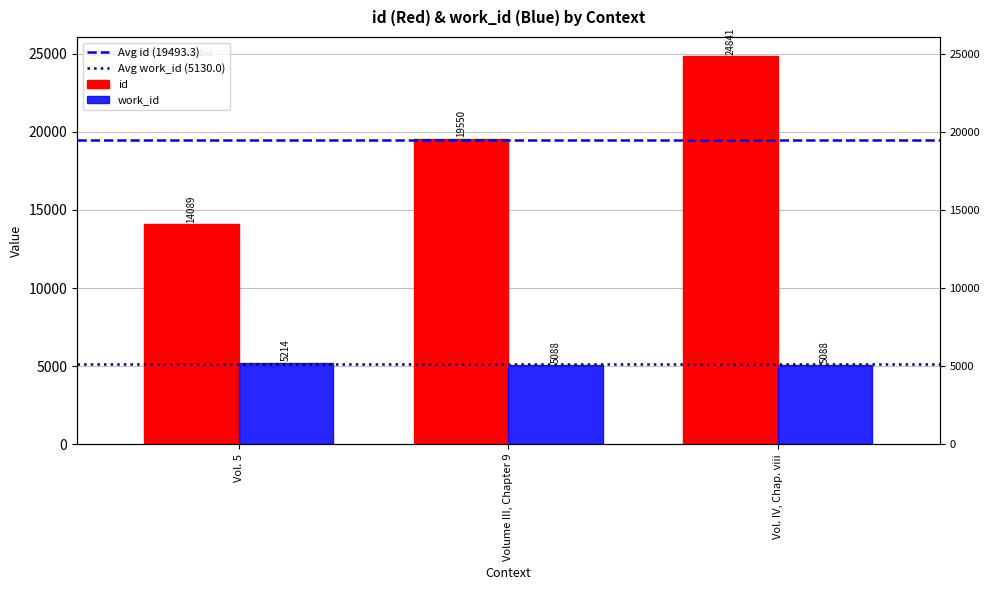

Reading right to left, list all the values displayed in this chart.

id: Vol. IV, Chap. viii=24841	Volume III, Chapter 9=19550	Vol. 5=14089
work_id: Vol. IV, Chap. viii=5088	Volume III, Chapter 9=5088	Vol. 5=5214